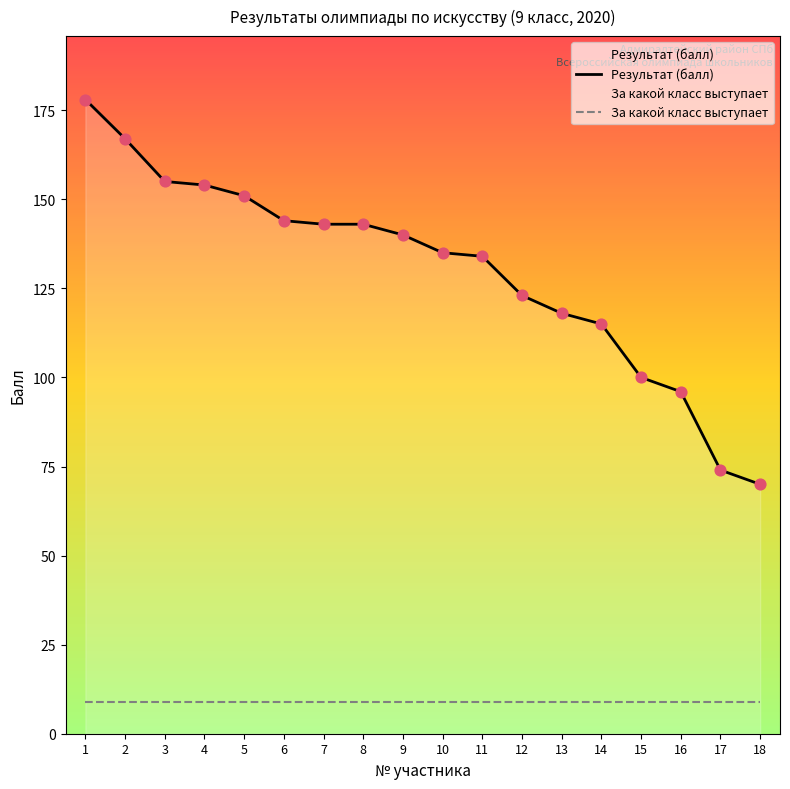

Which series has the largest Y range (max minus min)?

Результат (балл)